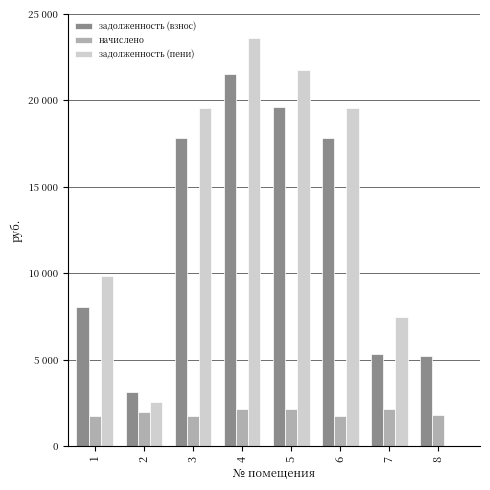

Which series has the widest spread of values?

задолженность (пени)